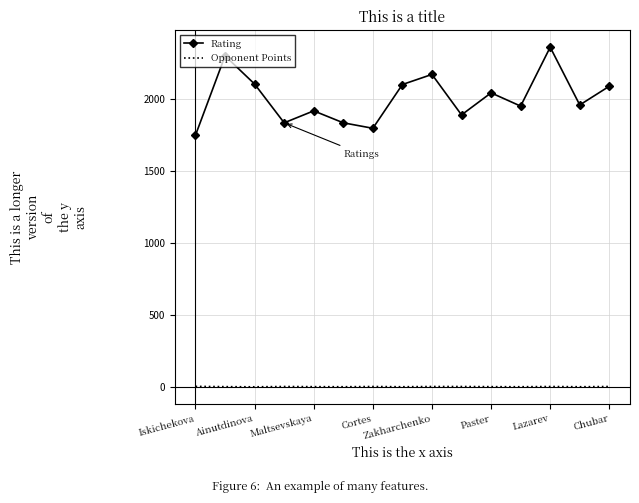

List the series in order of their overall mean, highest first.

Rating, Opponent Points